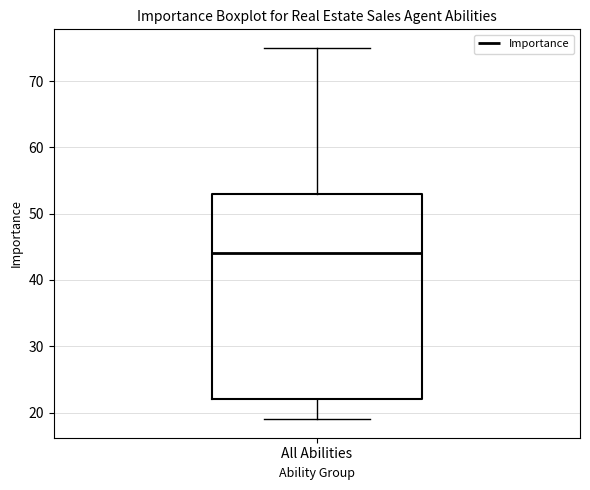

Where does the median line of the box for All Abilities sit on the y-axis? The values are not printed on the chart, so give them approximately, as read against the axis.

44